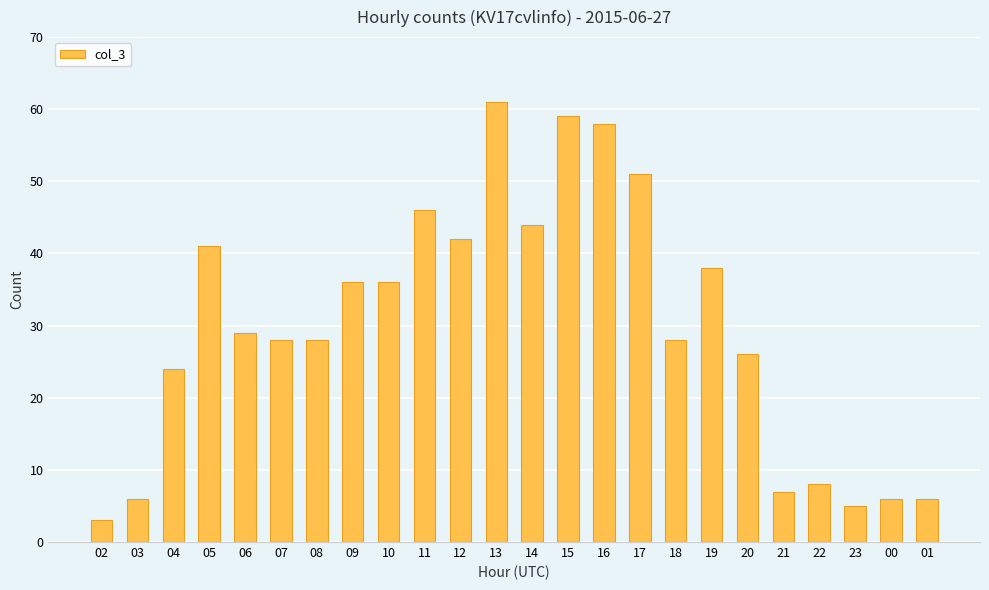

Reading left to right, transcribe all the data shown in this chart.

3	6	24	41	29	28	28	36	36	46	42	61	44	59	58	51	28	38	26	7	8	5	6	6